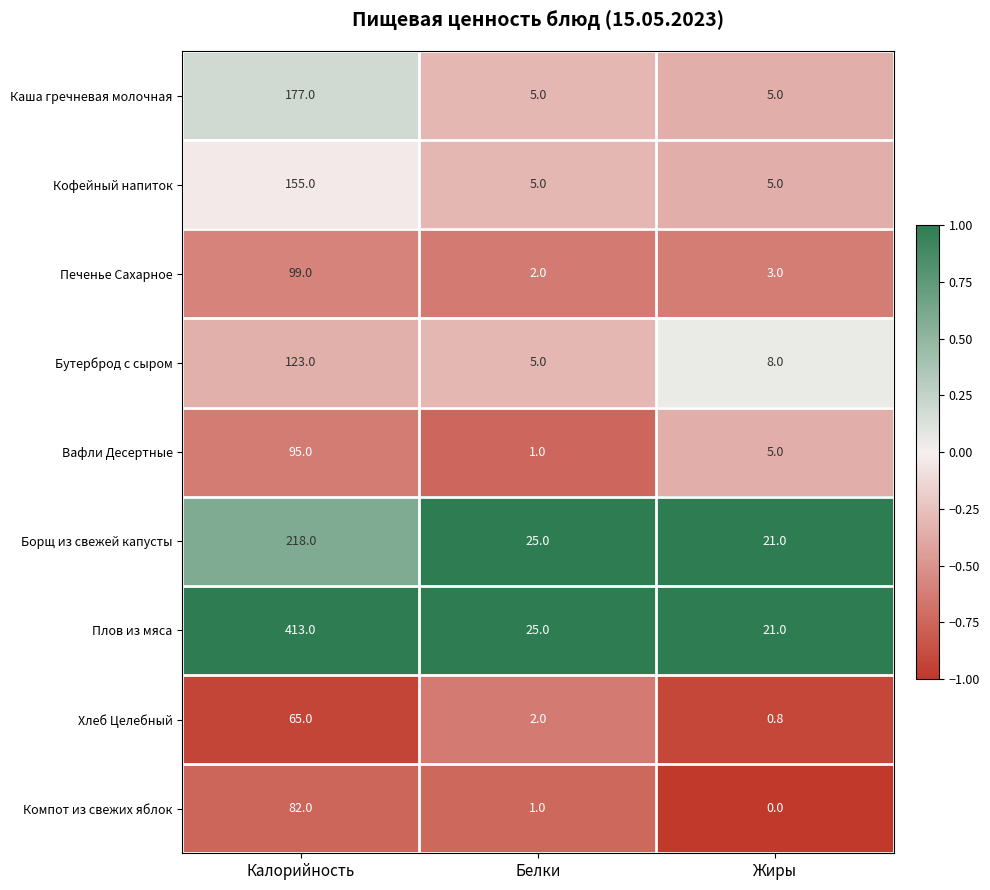

Is it true that Хлеб Целебный equals 2.0 at Белки?

True